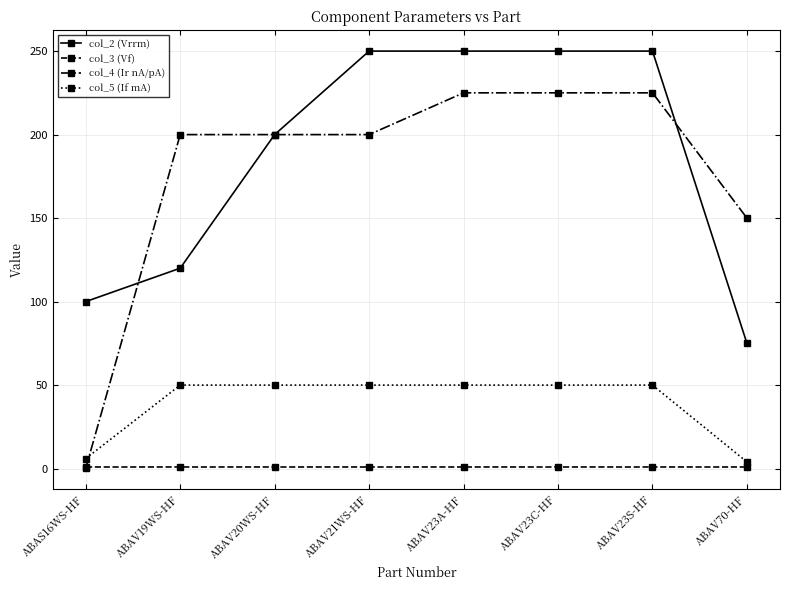

True or false: col_5 (If mA) and col_2 (Vrrm) cross at least once.

False